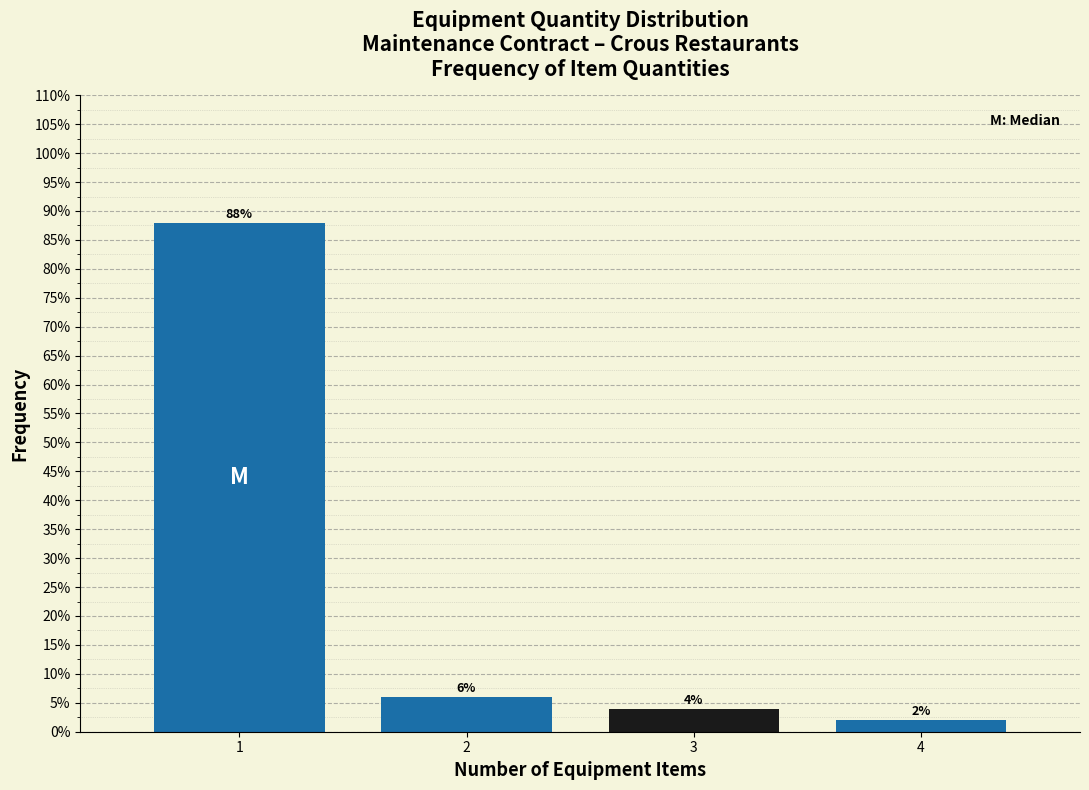

Reading right to left, extract all data points from this chart.

4=2	3=4	2=6	1=88